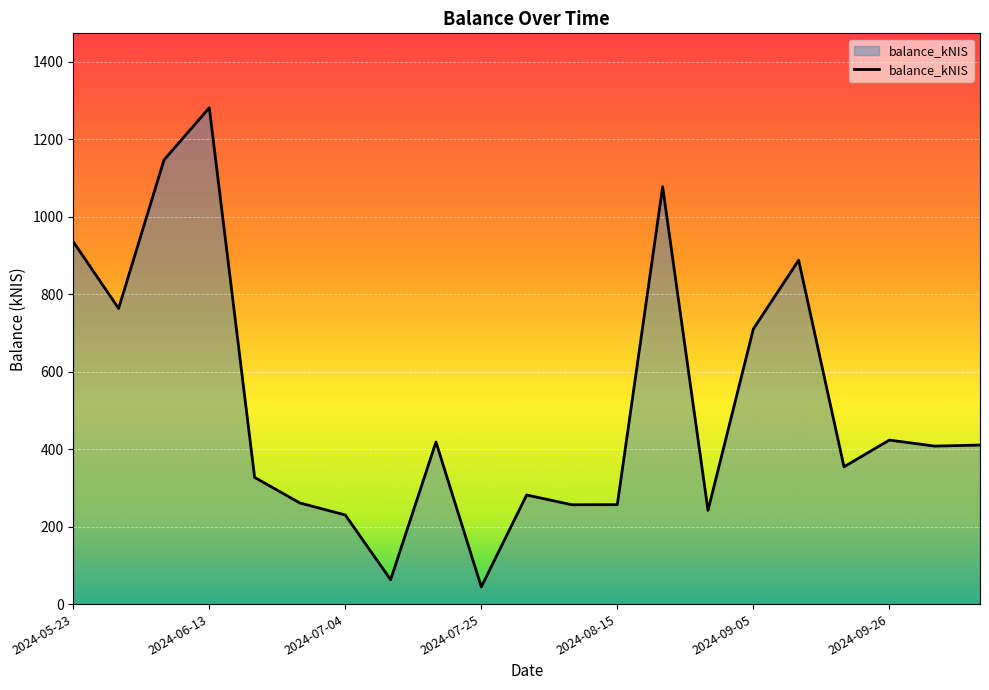

True or false: the data has more than 0 interior local peaks.

True